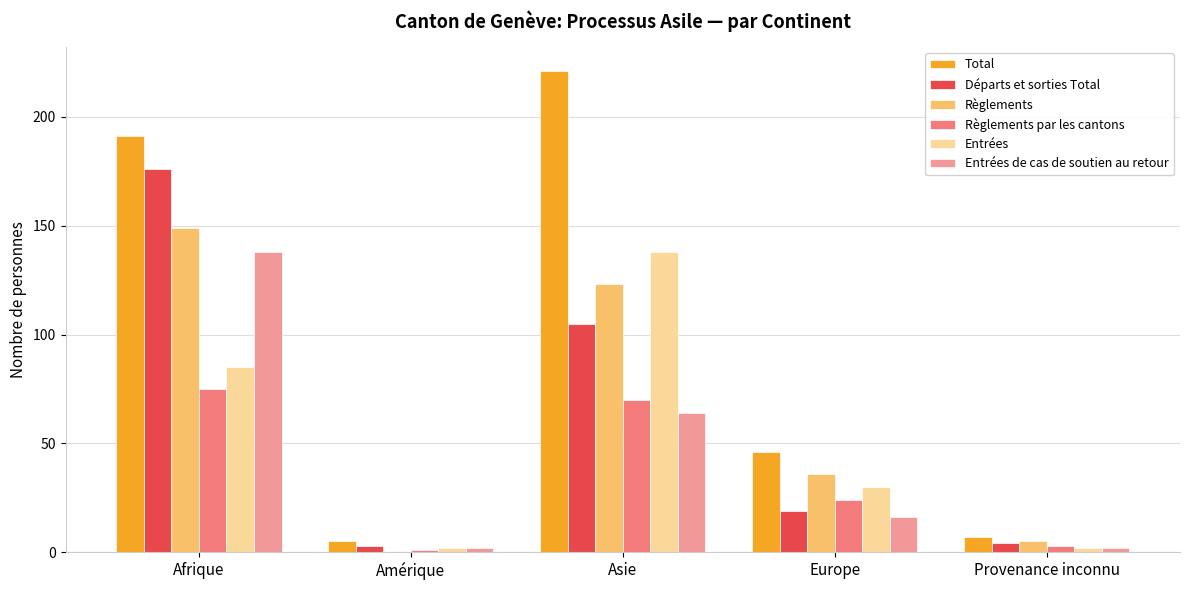

True or false: Règlements par les cantons has a value of 43 at Europe.

False